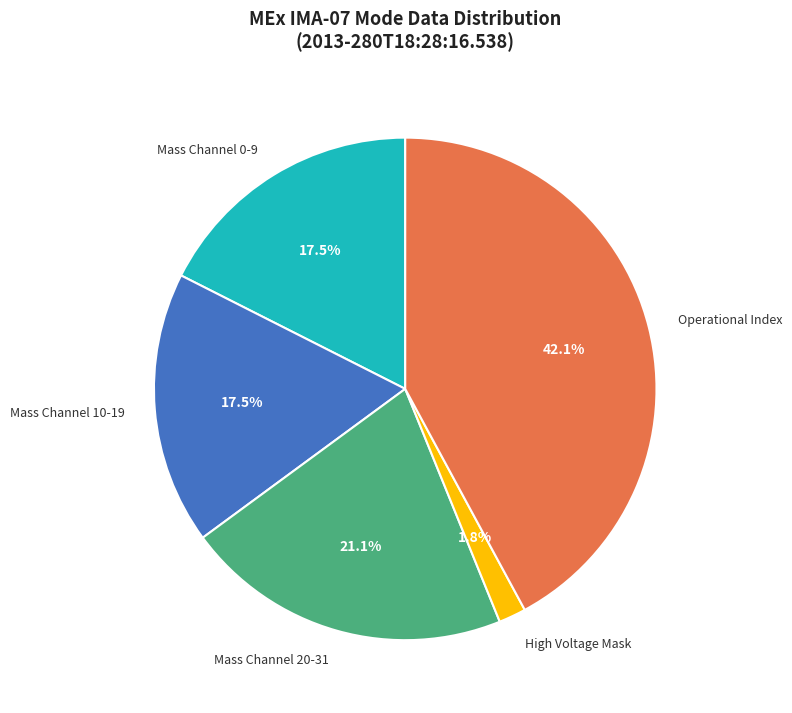

Do High Voltage Mask and Operational Index together represent more than half of the pie?

No